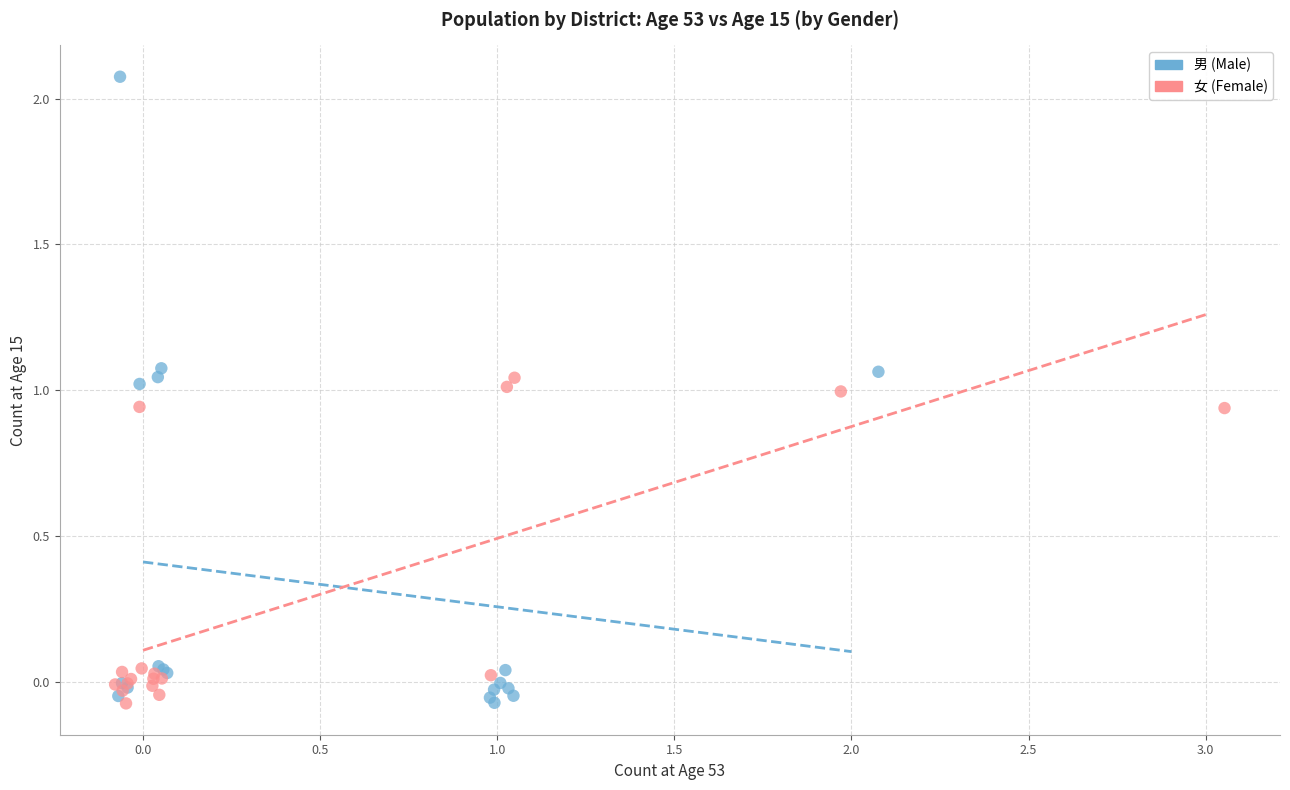

Which series contains the highest Y value?

男 (Male)